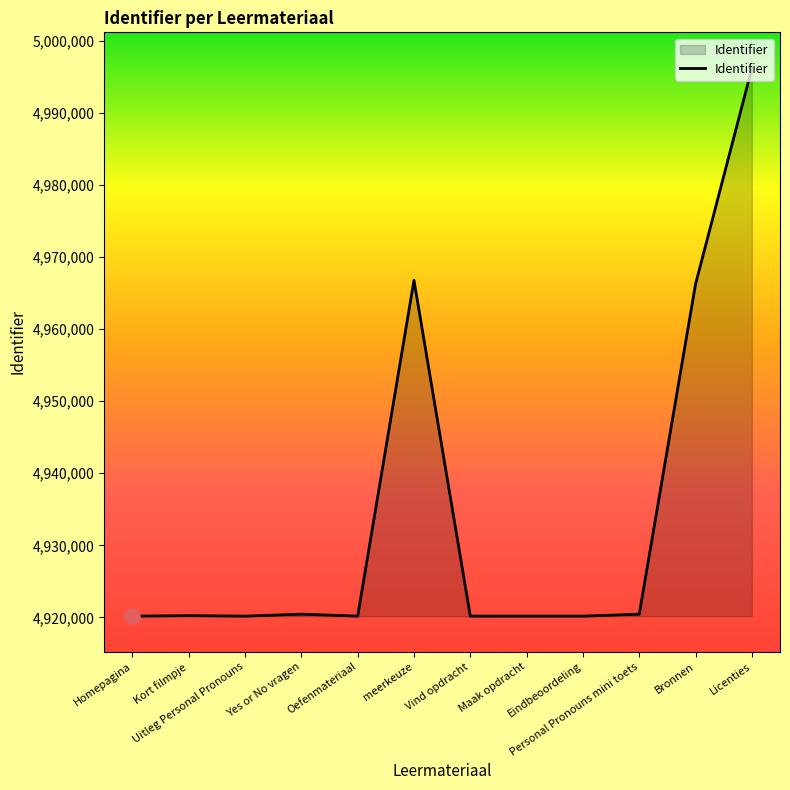

What is the change in value from Kort filmpje to Maak opdracht?

-68